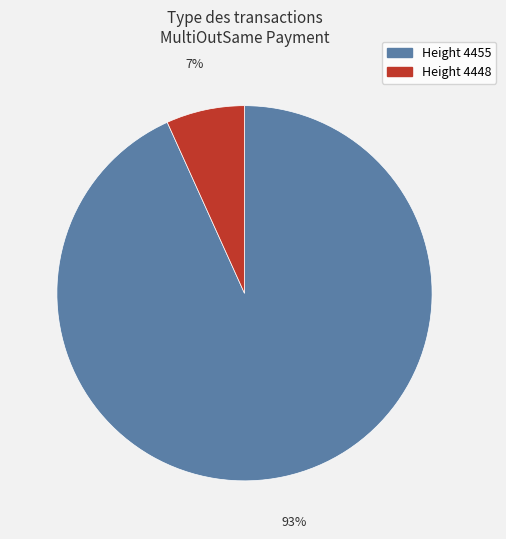

To the nearest percent, what is the difference between the largest and smallest slice percentages?

86%